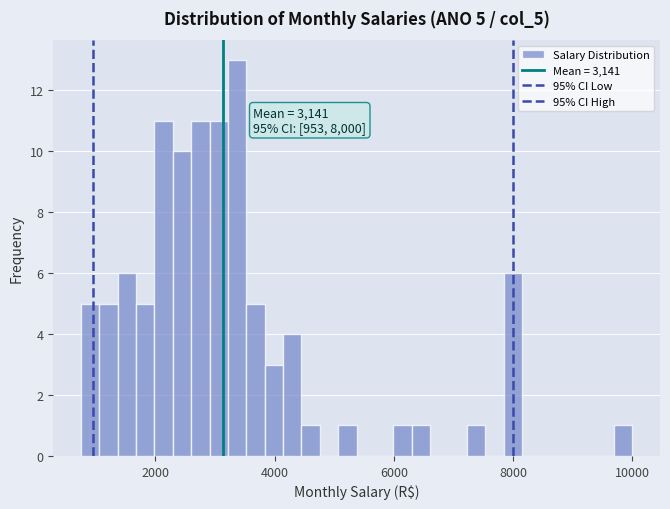

Read against the x-axis, roughly where is the centre of the tallest bar?

3400